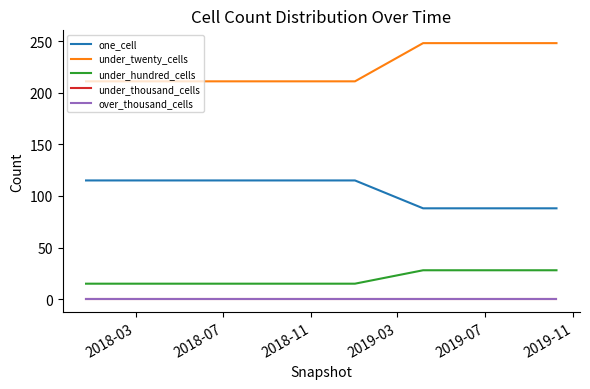

True or false: over_thousand_cells and under_hundred_cells intersect in this chart.

False